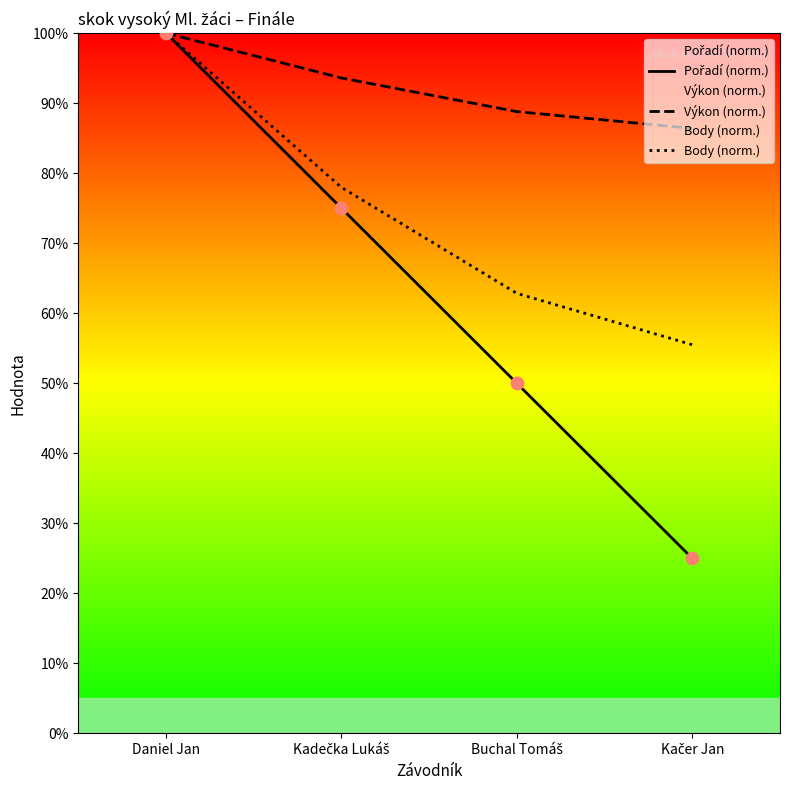

What are all the series names shown in the legend?

Pořadí (norm.), Výkon (norm.), Body (norm.)